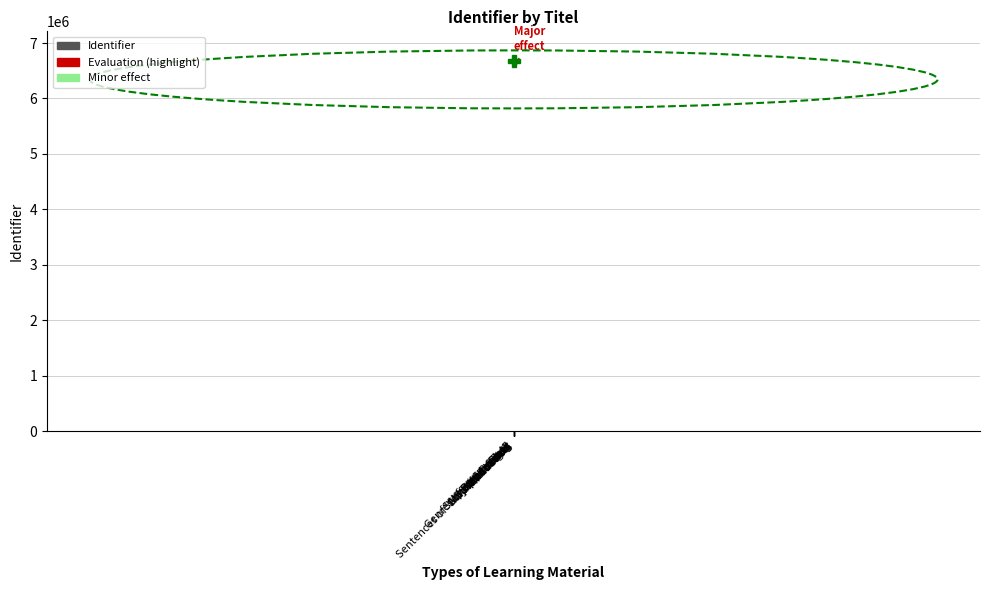

Approximately how many times larger is the value at Step 3 - Grammar compared to Sentences of 'Why watching...'?

1.0